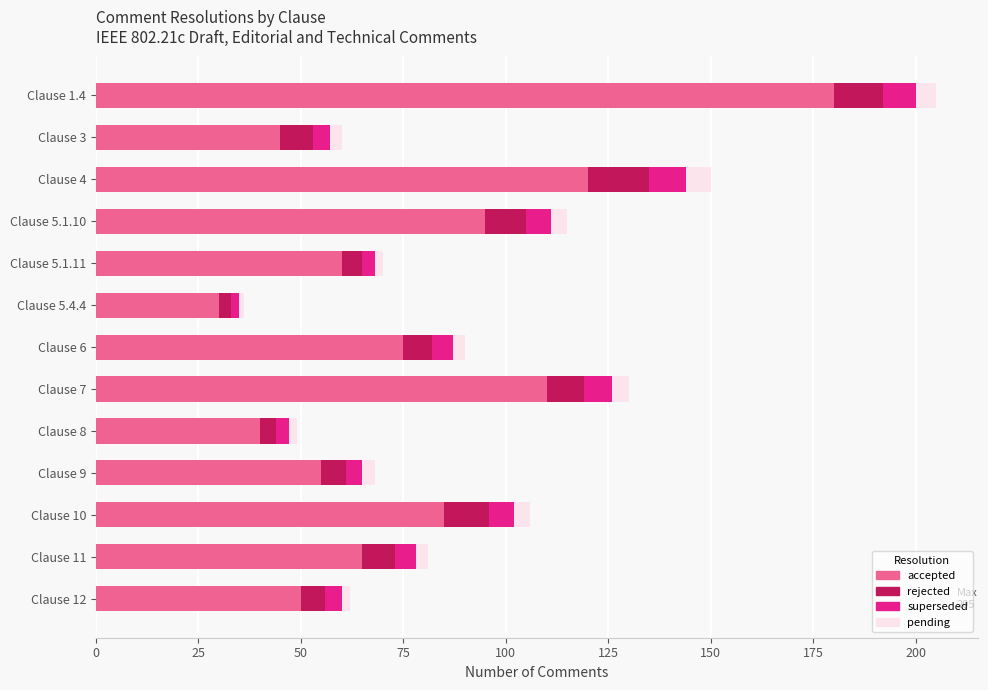

What is the difference between the second highest and minimum values in the accepted series?

90